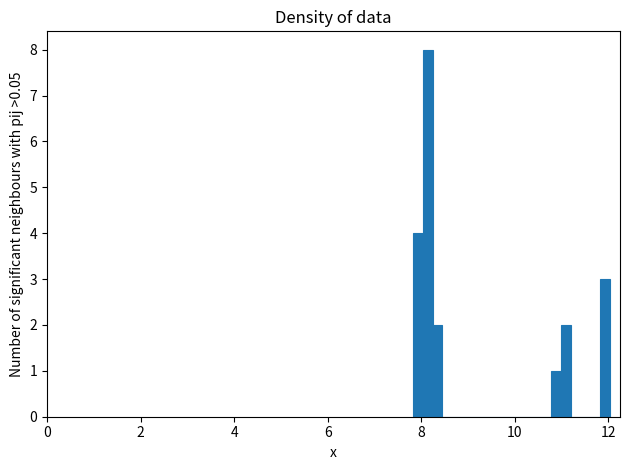

Read against the x-axis, roughly where is the centre of the tallest bar?

8.2